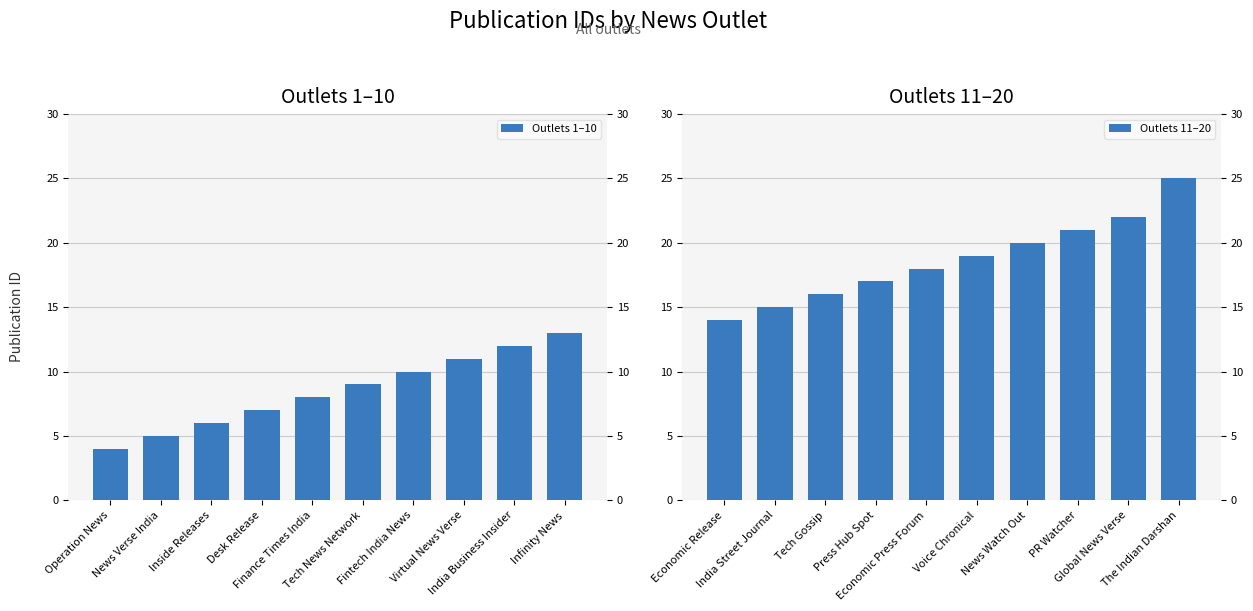

How many data points in Outlets 1–10 are less than 9?

5